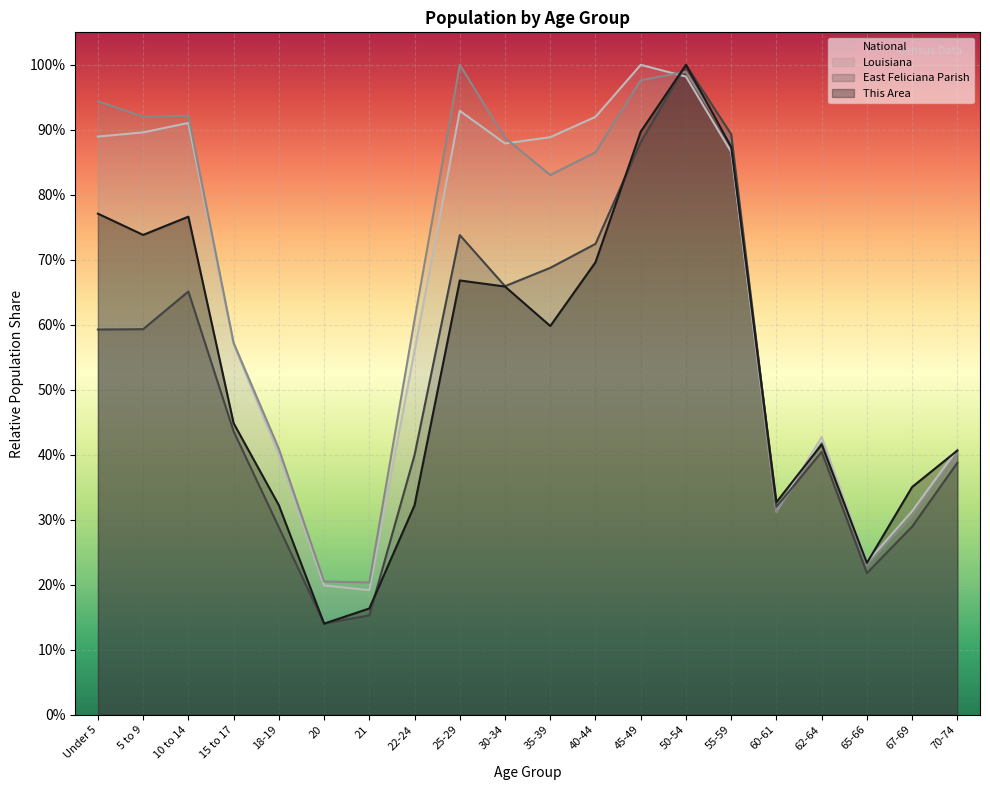

What is the difference between the maximum and minimum values in the This Area series?

0.9